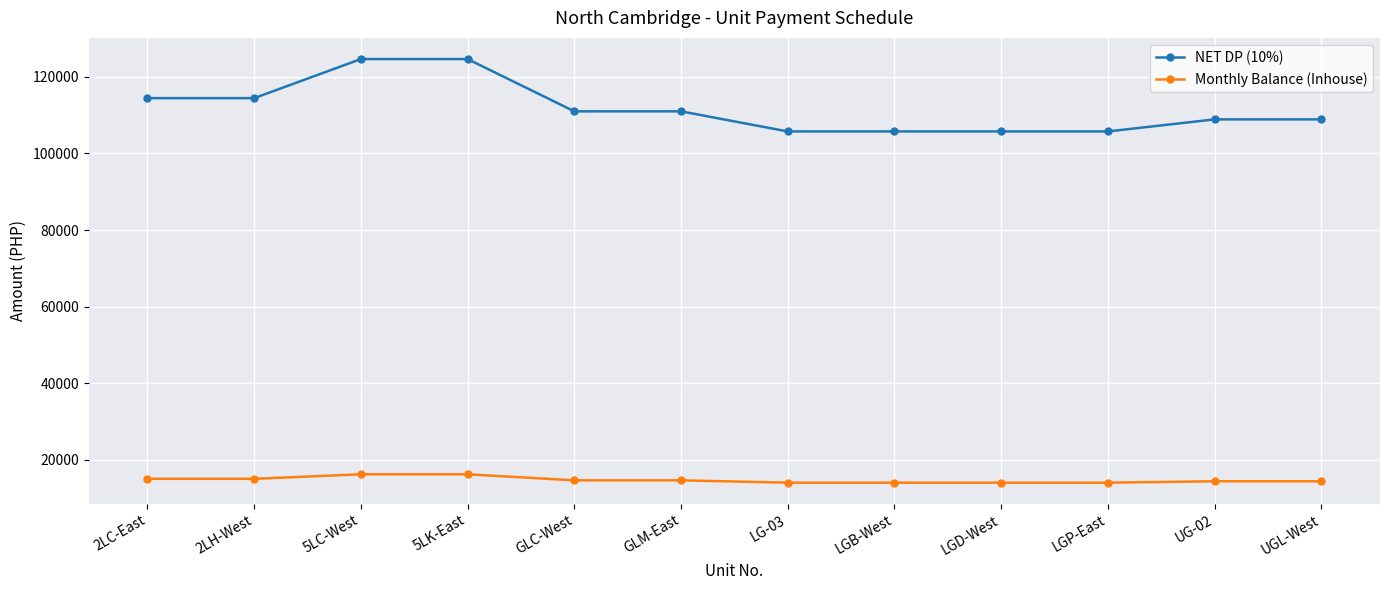

True or false: Monthly Balance (Inhouse) has a value of 22474.1 at GLM-East.

False